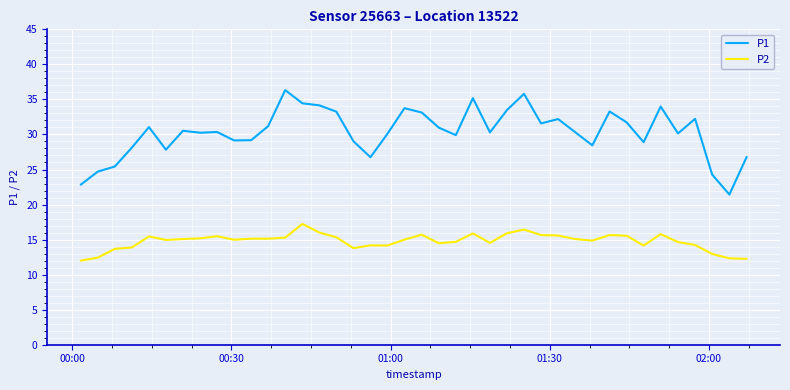

True or false: P2 and P1 cross at least once.

False